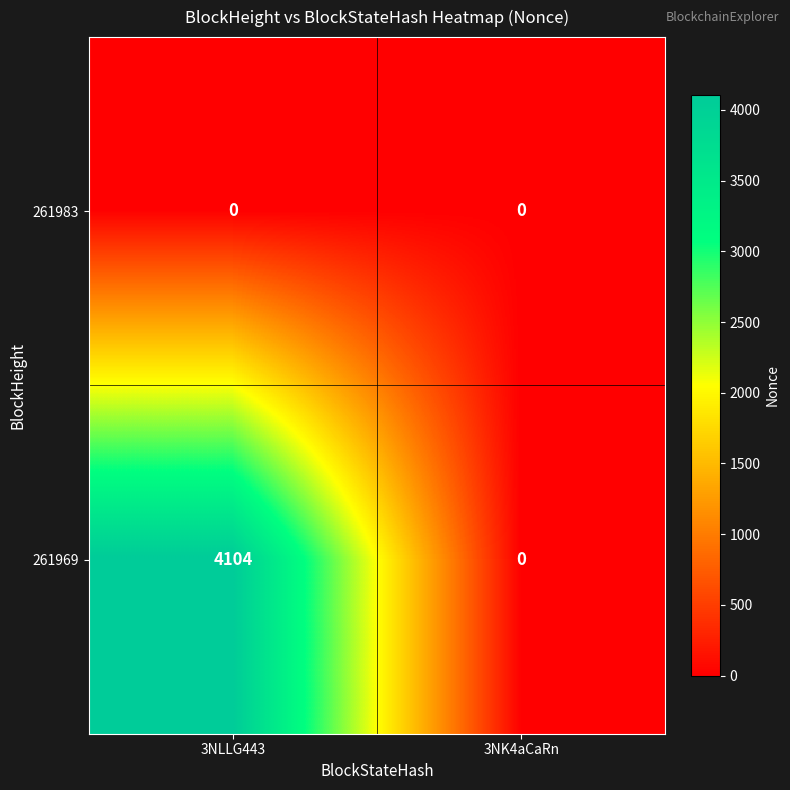

At which category is the sum across all series the highest?

3NLLG443